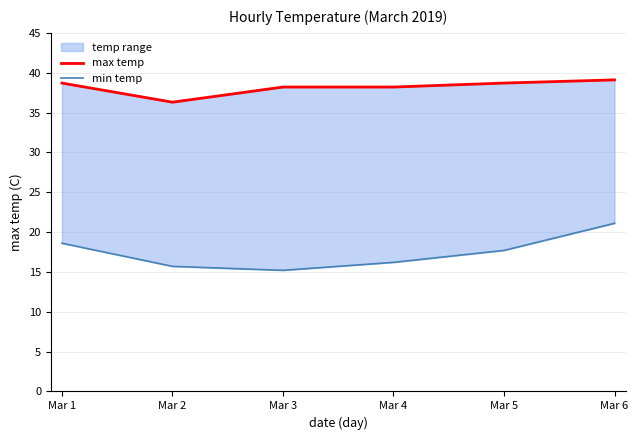

At how many categories does at least one series exceed 24?

6